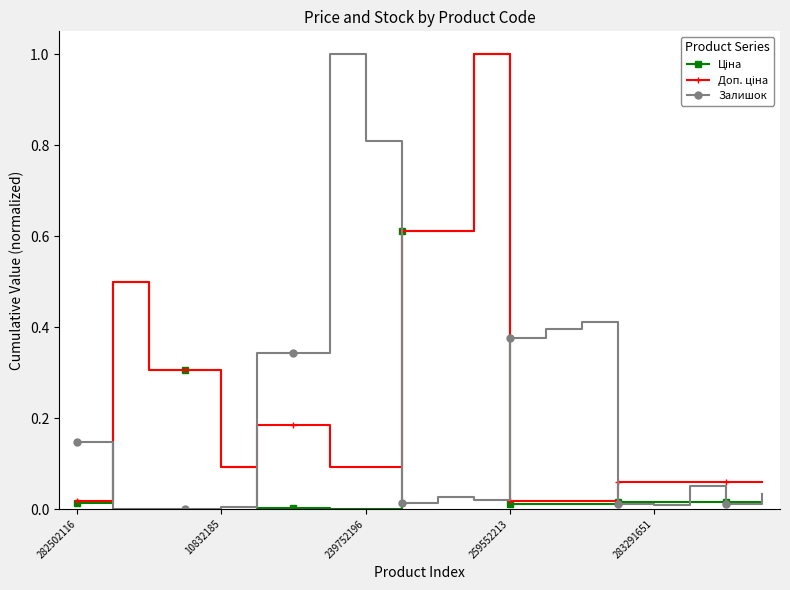

What is the maximum value shown in the chart?

1.0